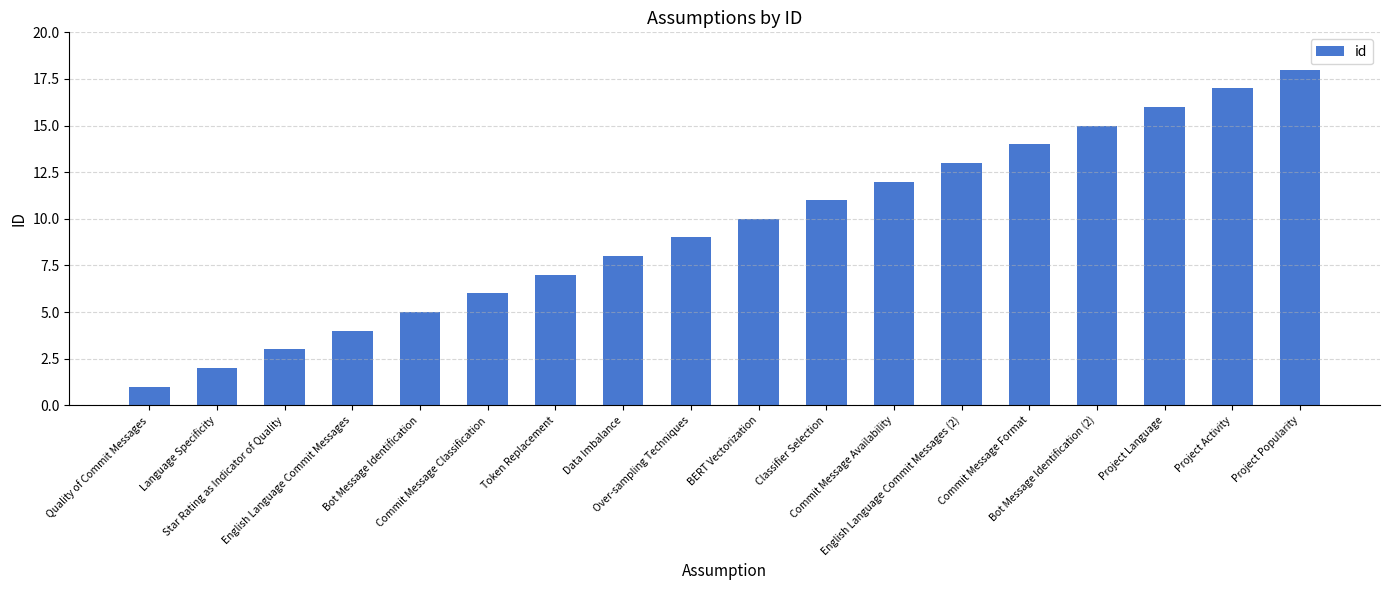

What is the average value?

10